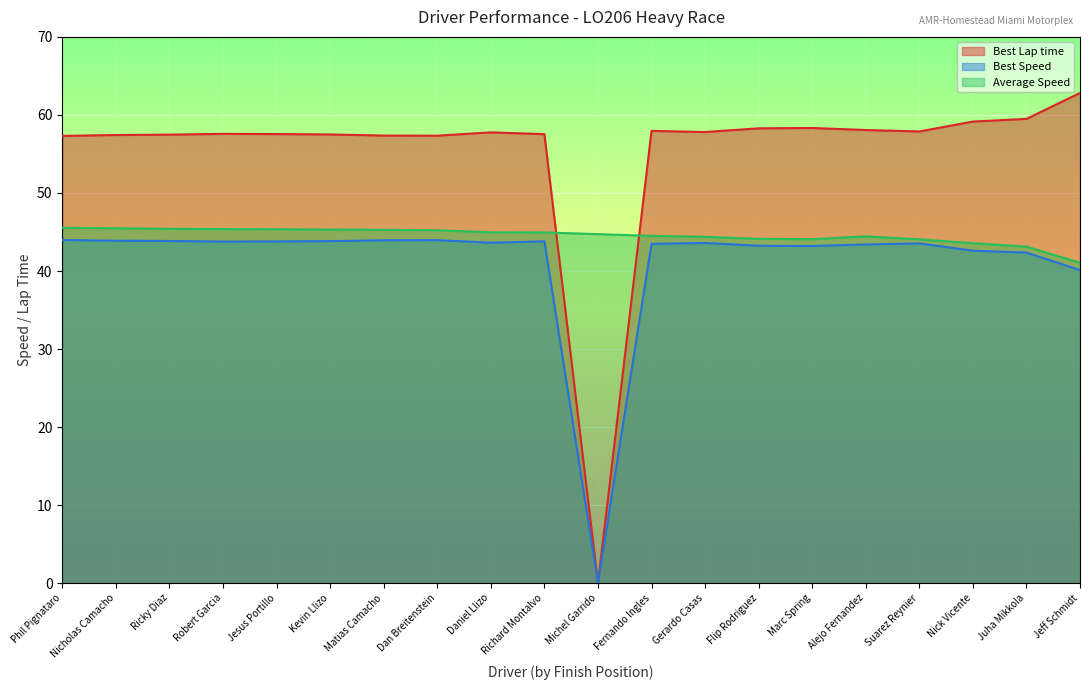

How many lines are shown in the chart?

3